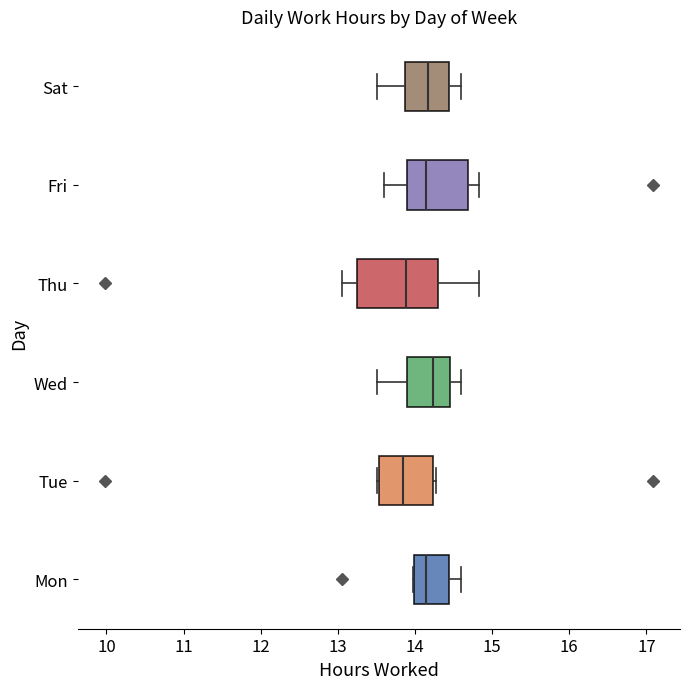

Which box is the widest, from its left edge to its right edge?

Thu